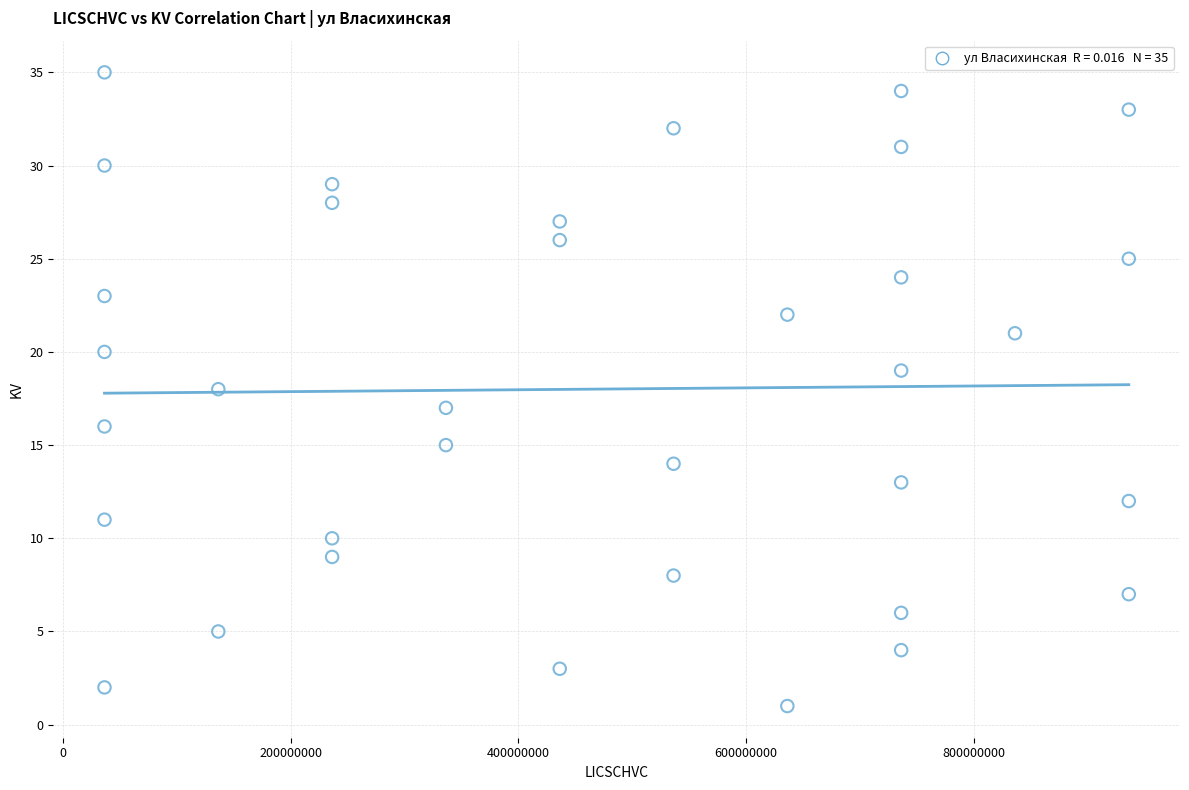

What is the range of Y values (max minus min)?

34